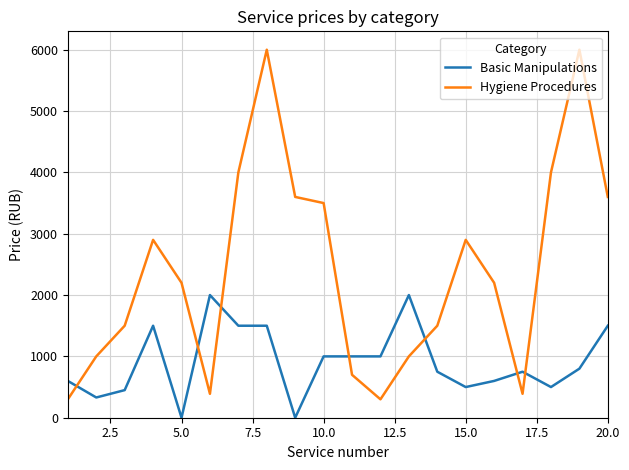

Which series has the largest range (max minus min)?

Hygiene Procedures